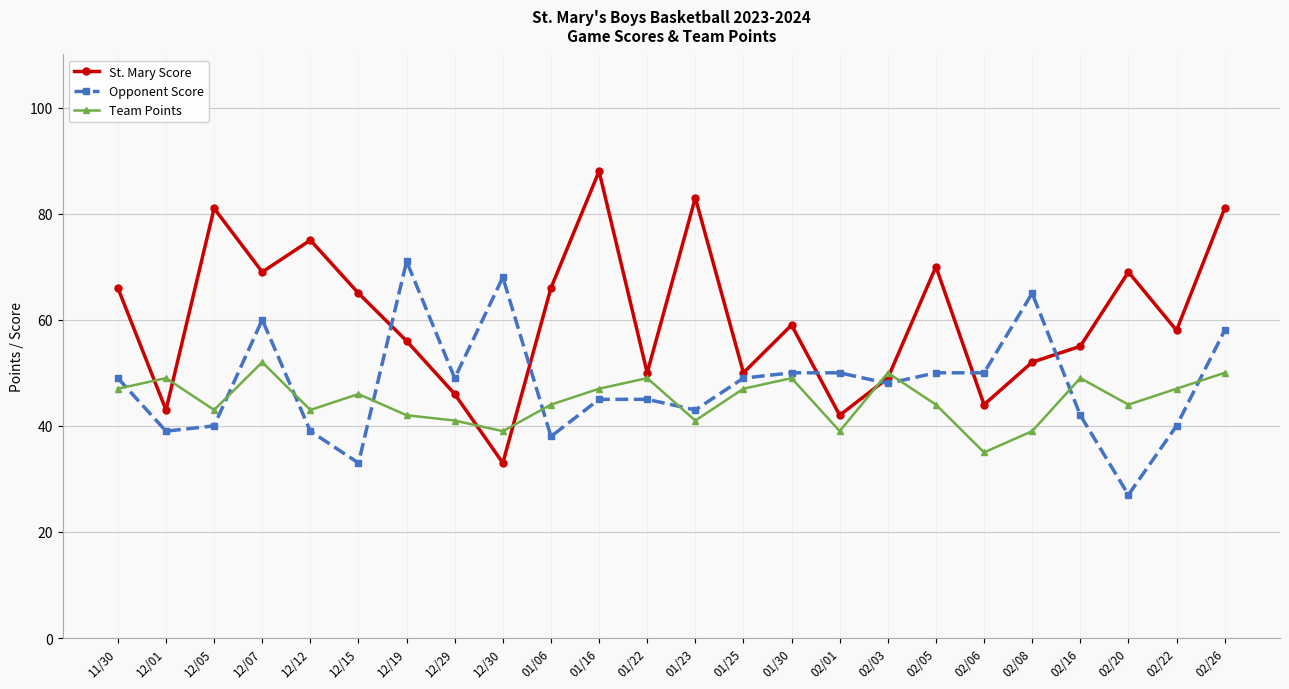

Where is the first local minimum for Opponent Score?

12/01